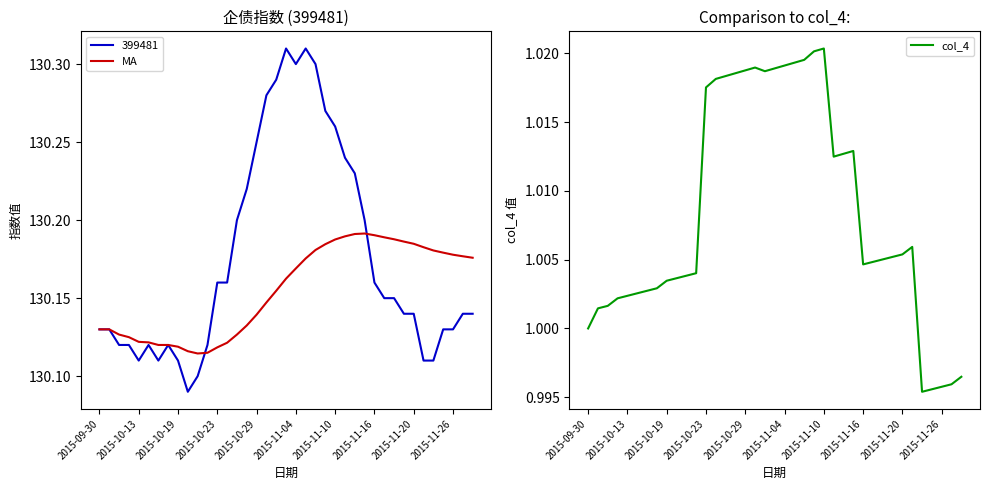

True or false: MA and col_4 intersect in this chart.

False